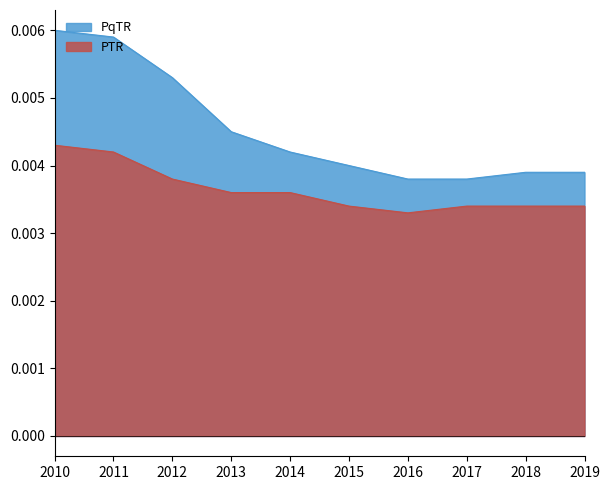

Reading right to left, transcribe all the data shown in this chart.

PTR: 2019=0.0	2018=0.0	2017=0.0	2016=0.0	2015=0.0	2014=0.0	2013=0.0	2012=0.0	2011=0.0	2010=0.0
PqTR: 2019=0.0	2018=0.0	2017=0.0	2016=0.0	2015=0.0	2014=0.0	2013=0.0	2012=0.0	2011=0.0	2010=0.0